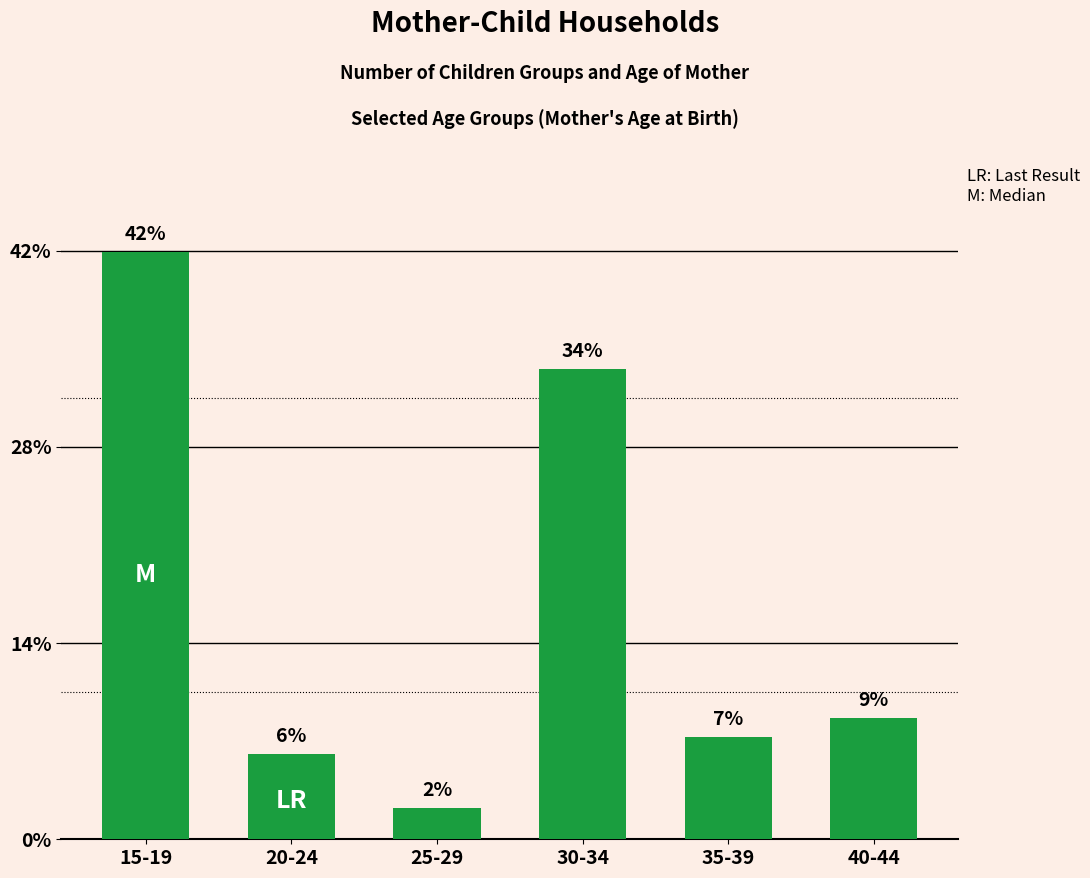

Rank the categories by value from highest to lowest.

15-19, 30-34, 40-44, 35-39, 20-24, 25-29